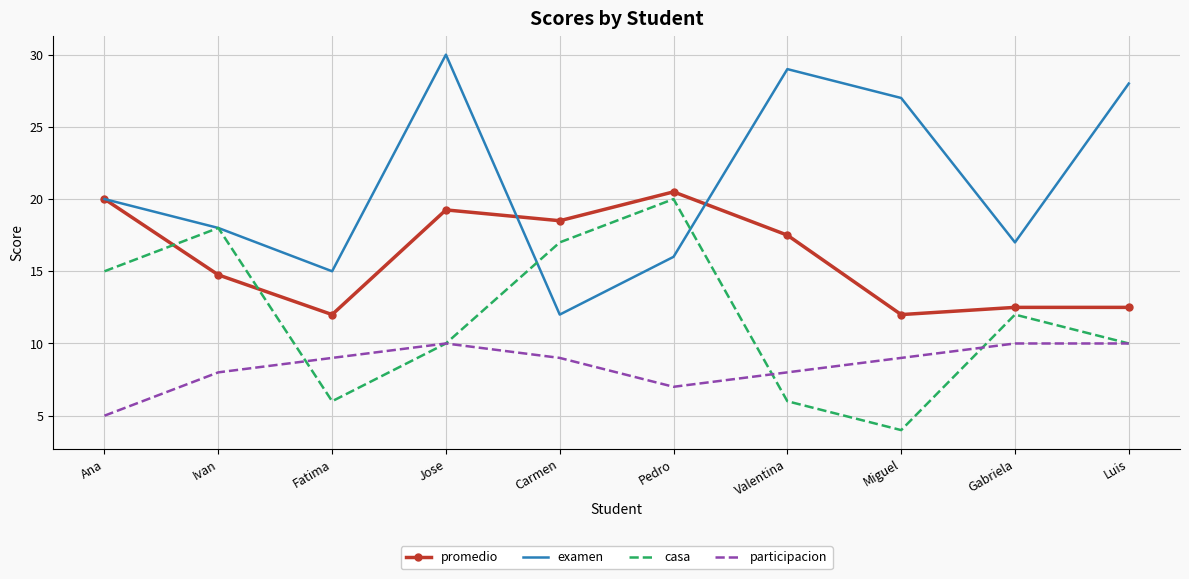

What is the difference between the highest and lowest values at Miguel?

23.0